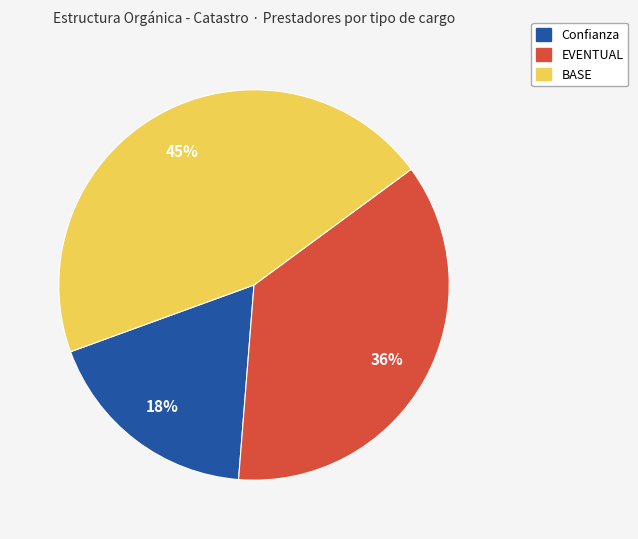

Count the number of slices in the pie.

3